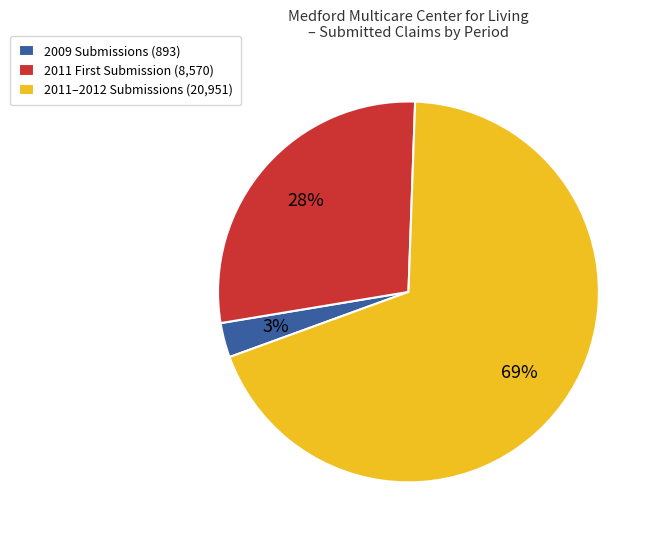

Which category has the biggest portion of the pie?

2011–2012 Submissions (20,951)